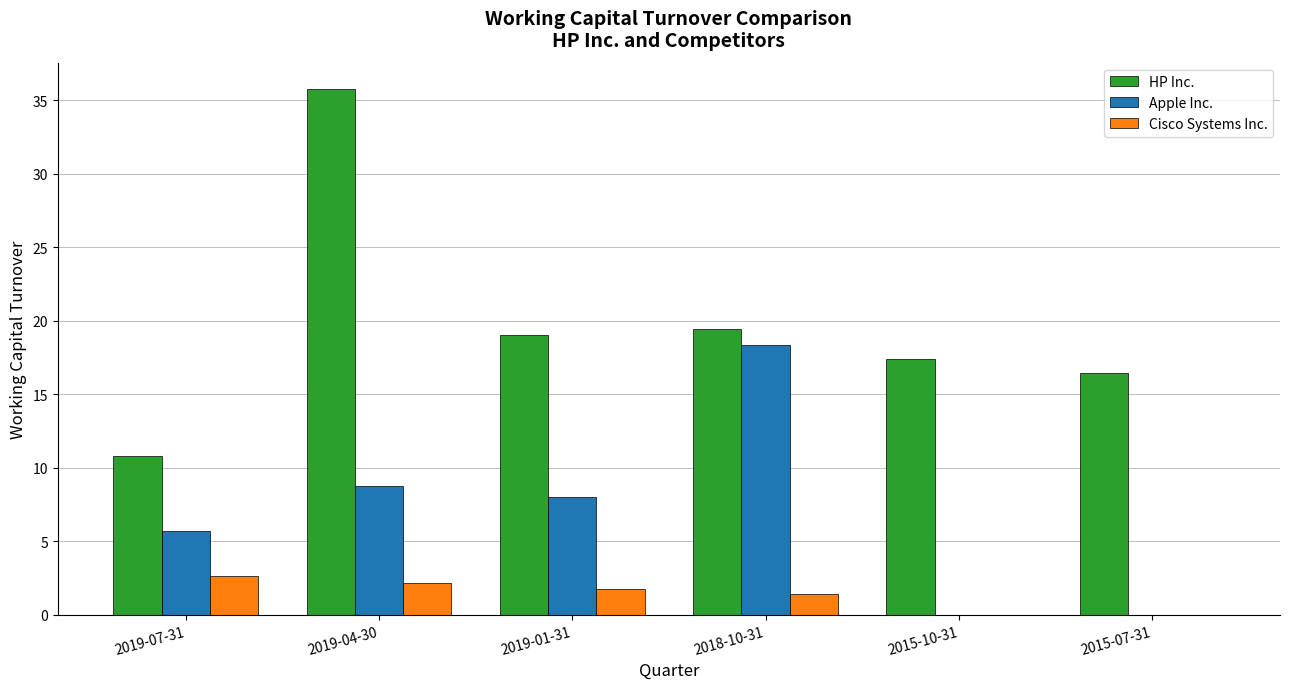

Where is HP Inc. nearest to the value 23?

2018-10-31